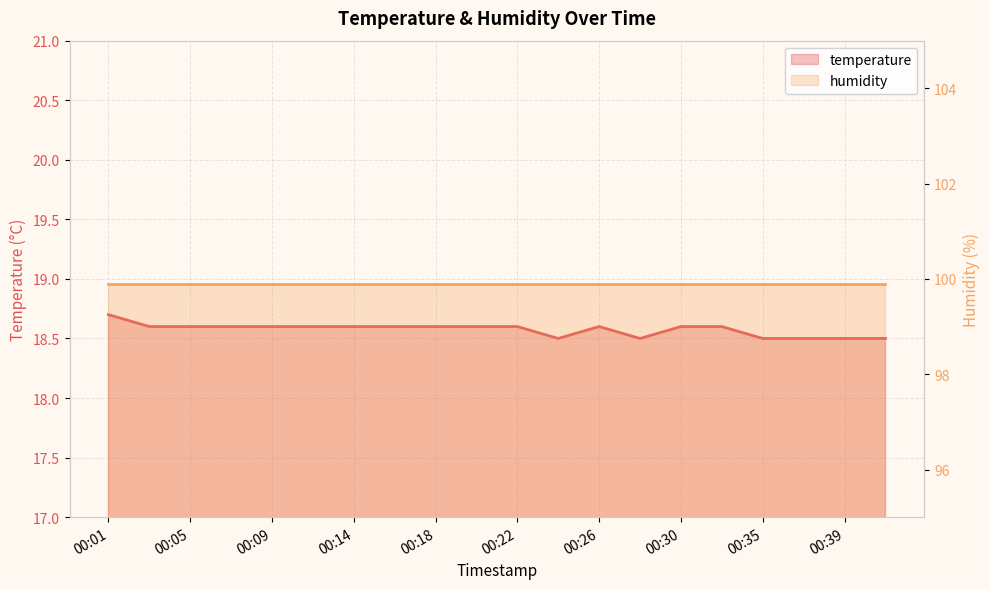

Which has a higher value, 00:30 or 00:16?

00:30